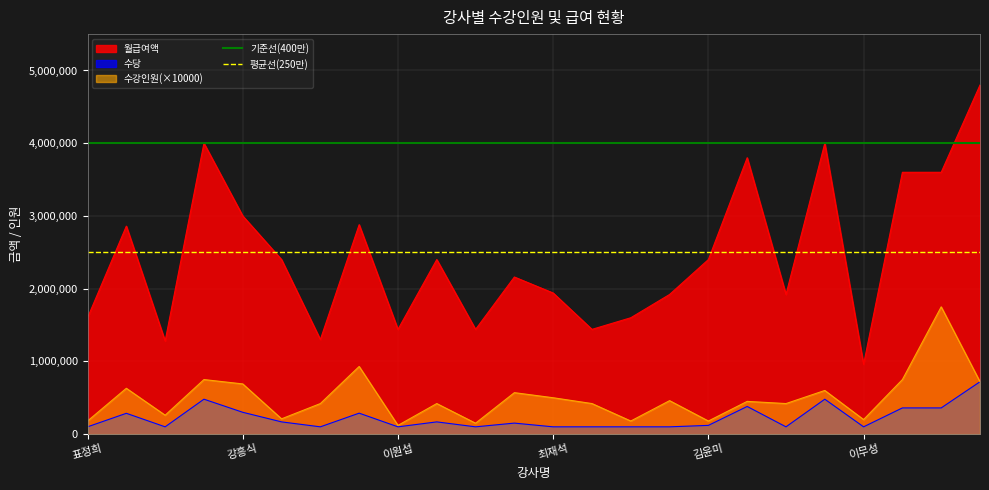

True or false: 수당 and 월급여액 cross at least once.

False